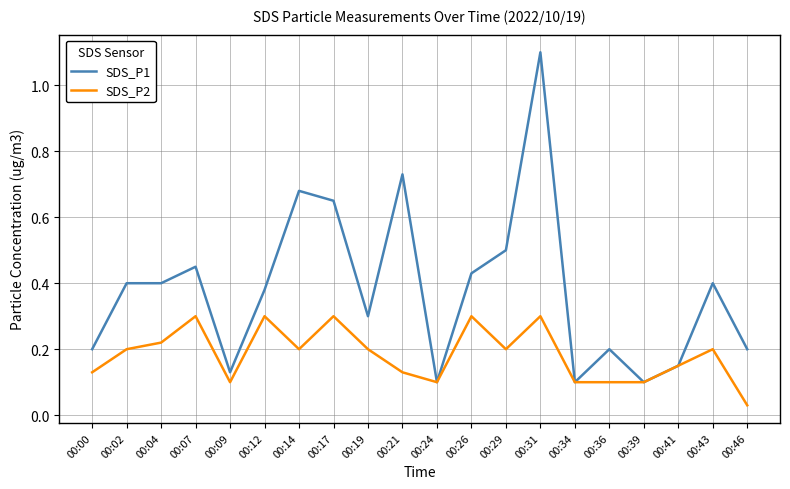

How many SDS_P2 values are between 0 and 1?

20